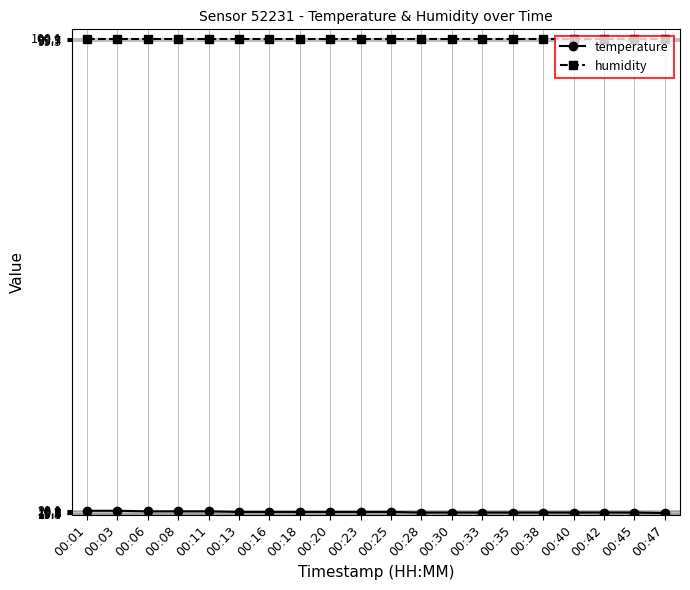

At how many categories does at least one series exceed 80?

20